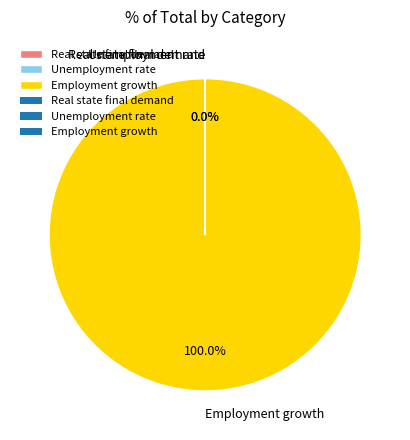

What is the largest slice in the pie chart?

Employment growth